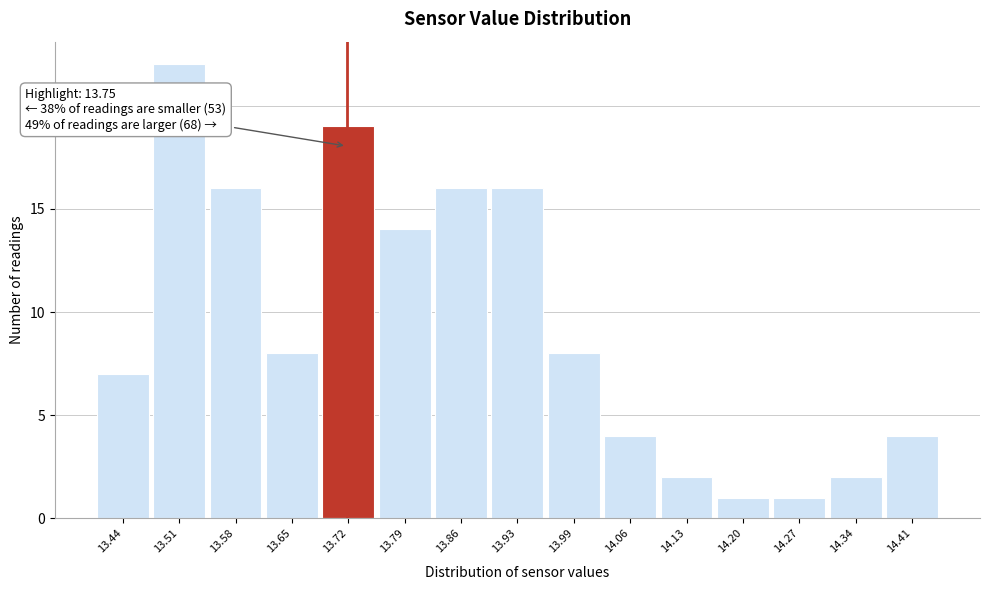

Reading right to left, extract all data points from this chart.

14.41=4	14.34=2	14.27=1	14.20=1	14.13=2	14.06=4	13.99=8	13.93=16	13.86=16	13.79=14	13.72=19	13.65=8	13.58=16	13.51=22	13.44=7